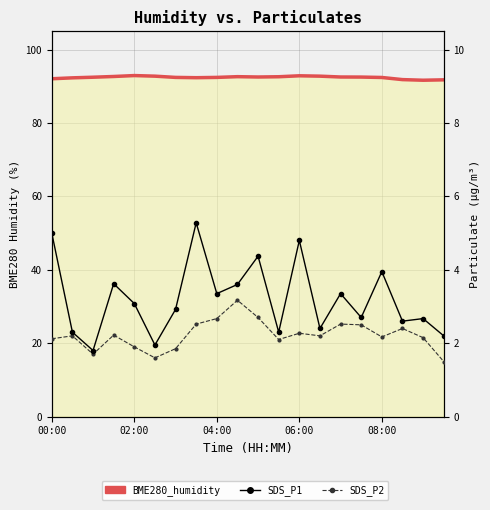

What is the sum of all SDS_P1 values?

64.2